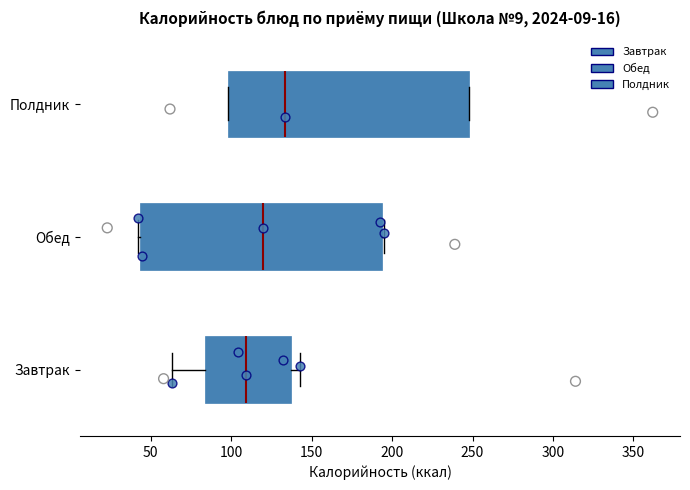

Reading bottom to top, read every box against the x-axis: the position of its median line, the range the box covers, and the ends of its whiskers. The values are not printed on the chart, so give them approximately, as read against the axis.

Завтрак: median 110, box 85 to 135, whiskers 65 to 145
Обед: median 120, box 45 to 195, whiskers 40 to 195
Полдник: median 135, box 100 to 250, whiskers 100 to 250